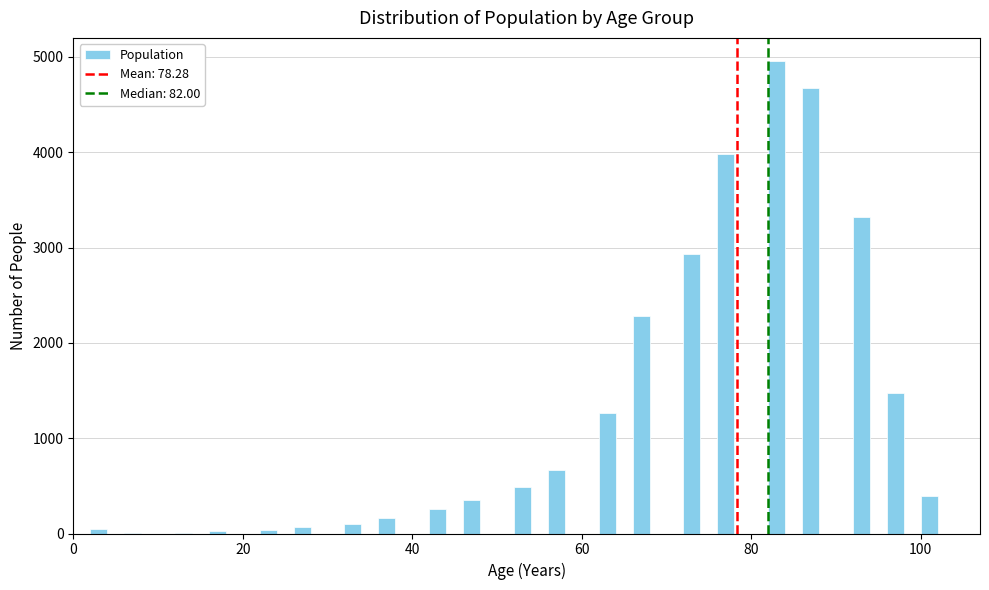

Around what value on the x-axis is the tallest bar? Give the approximate position of its centre, as read against the axis.

84